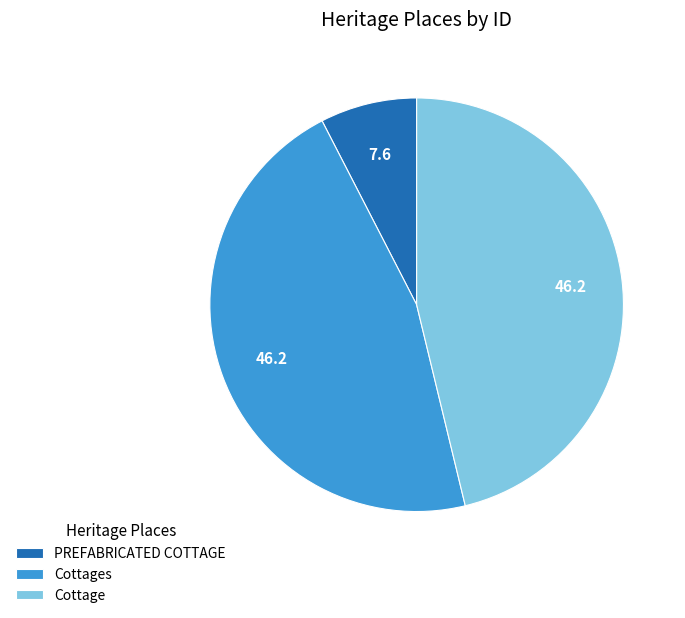

Combined, do Cottages and Cottage account for over 50%?

Yes